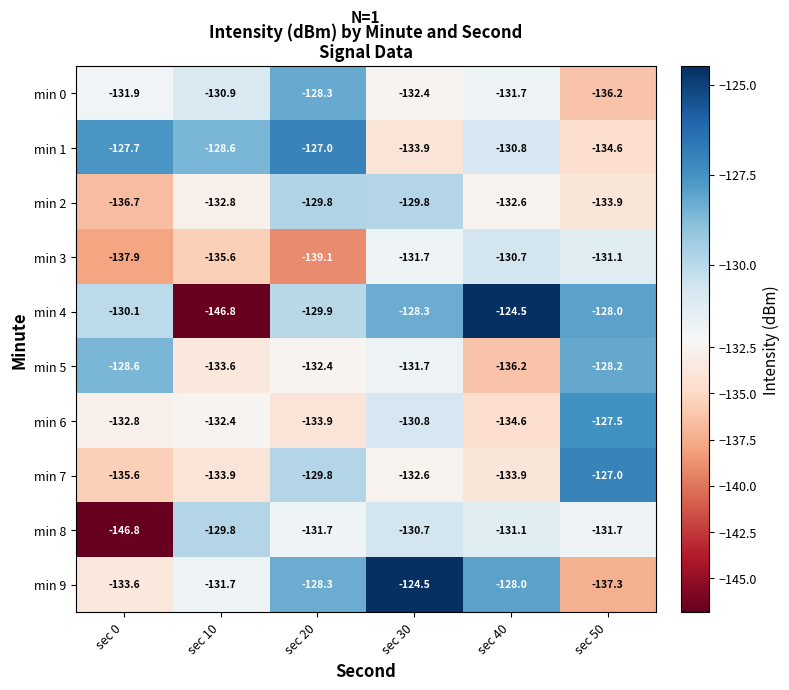

What is the difference between the second highest and minimum values in the min 7 series?

5.8